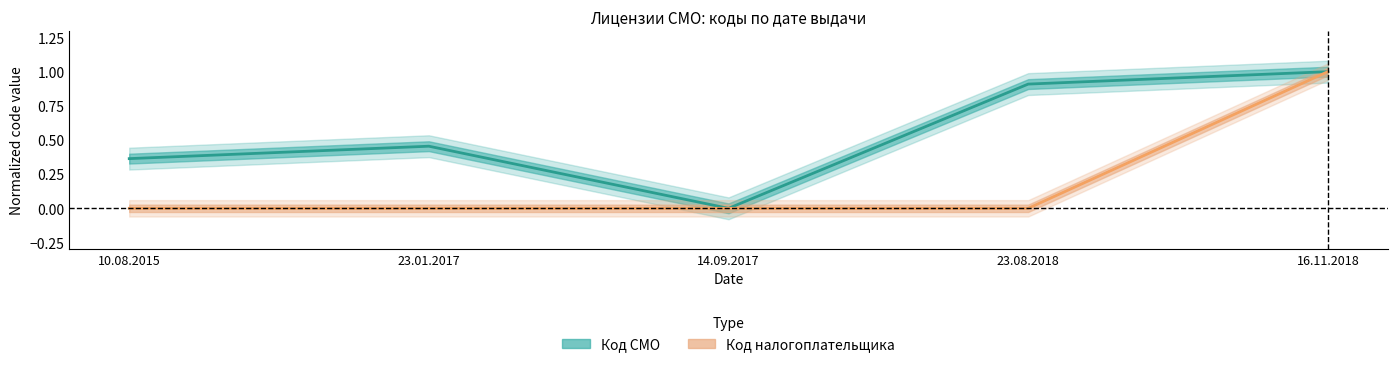

At how many categories does at least one series exceed 0?

4